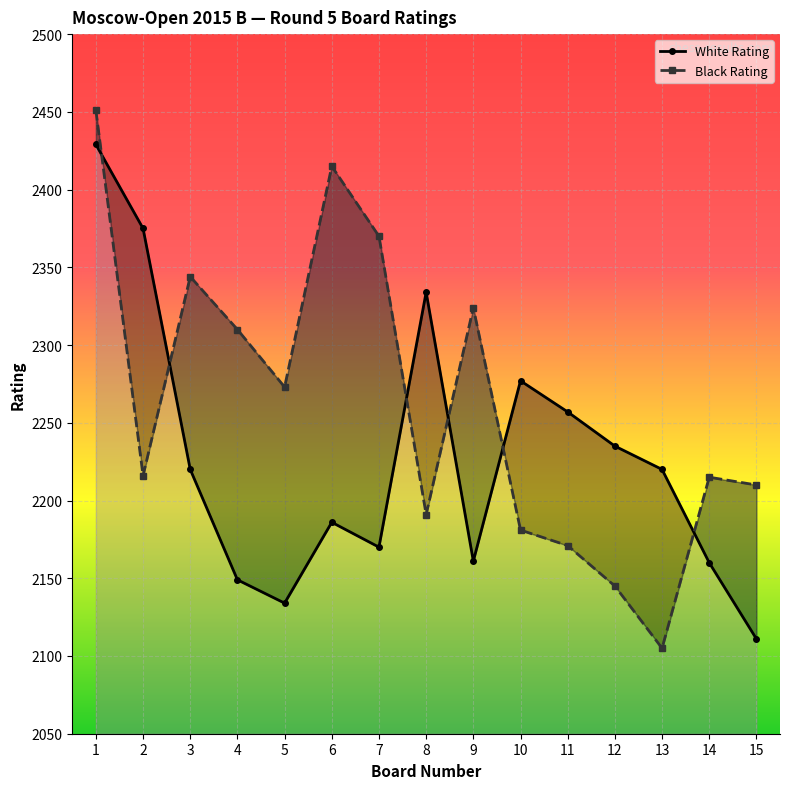

How many data points does each series have?

15